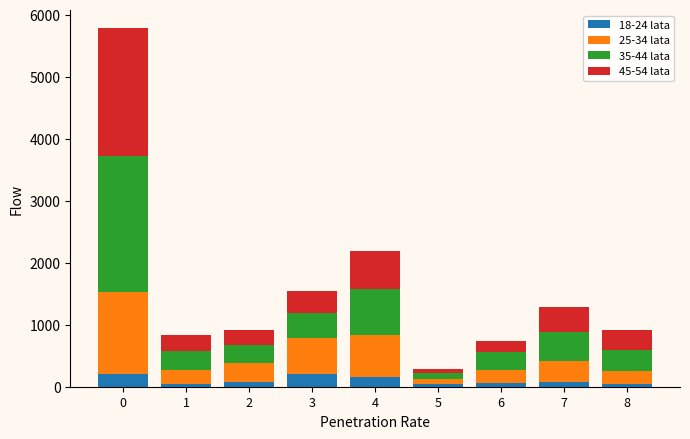

What is the average value of the 18-24 lata series?

103